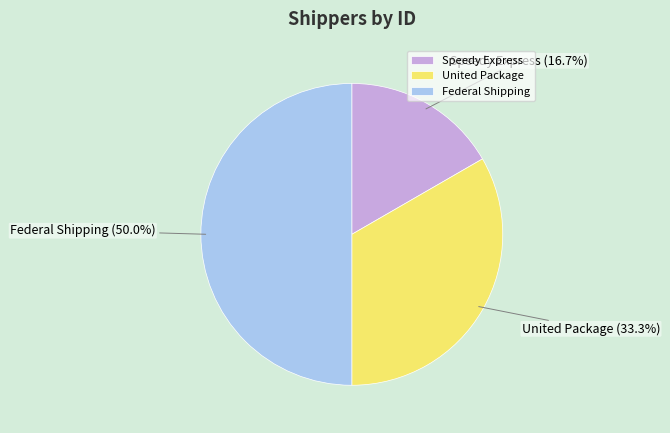

Which has a higher value, Federal Shipping or United Package?

Federal Shipping